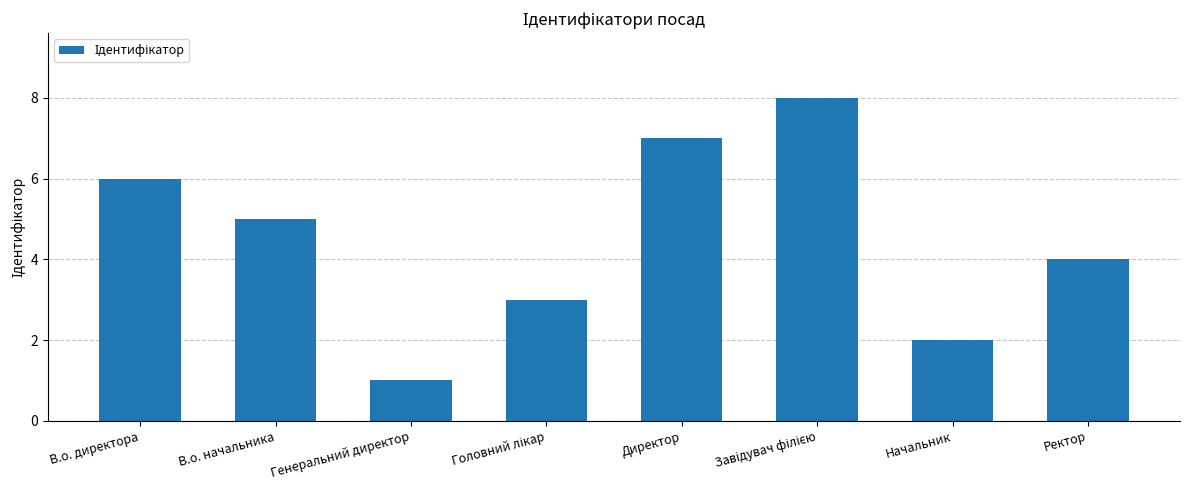

Which has a higher value, Директор or Начальник?

Директор